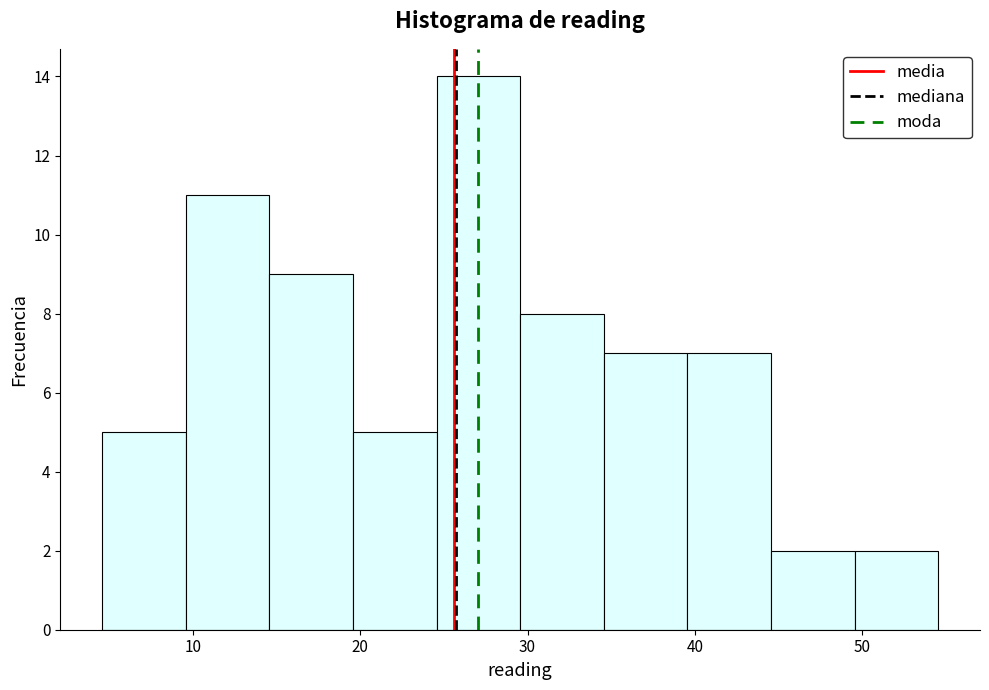

How tall is the bar that spans 45 to 50 on the x-axis? Neither the bar edges nor the heights are printed on the chart, so give them approximately, as read against the axes.

2